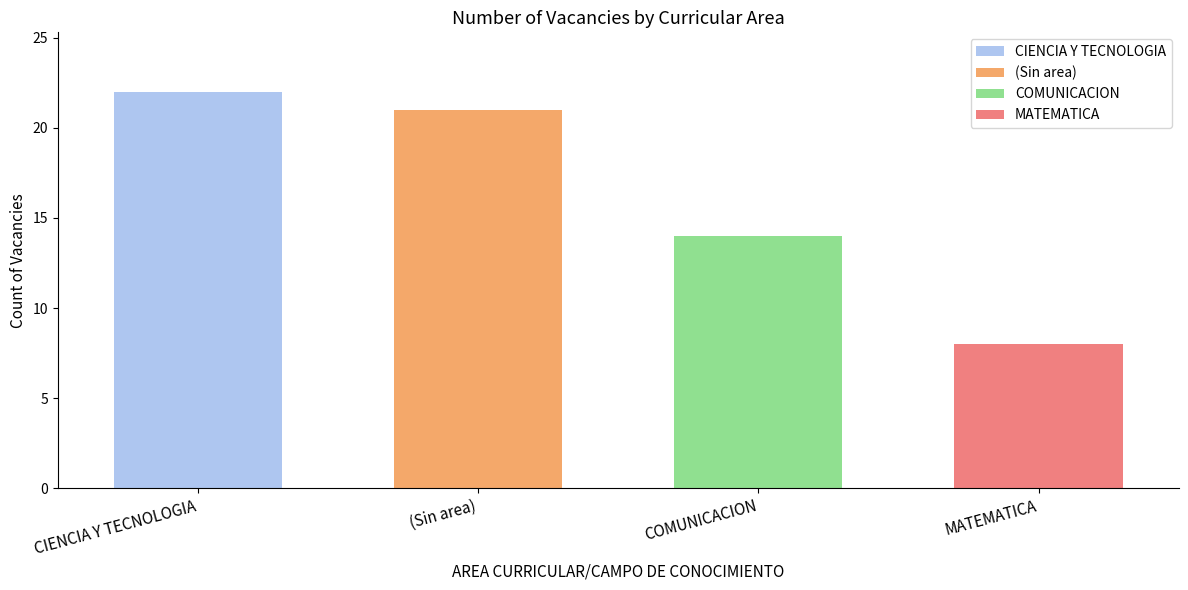

What is the minimum value shown in the chart?

8